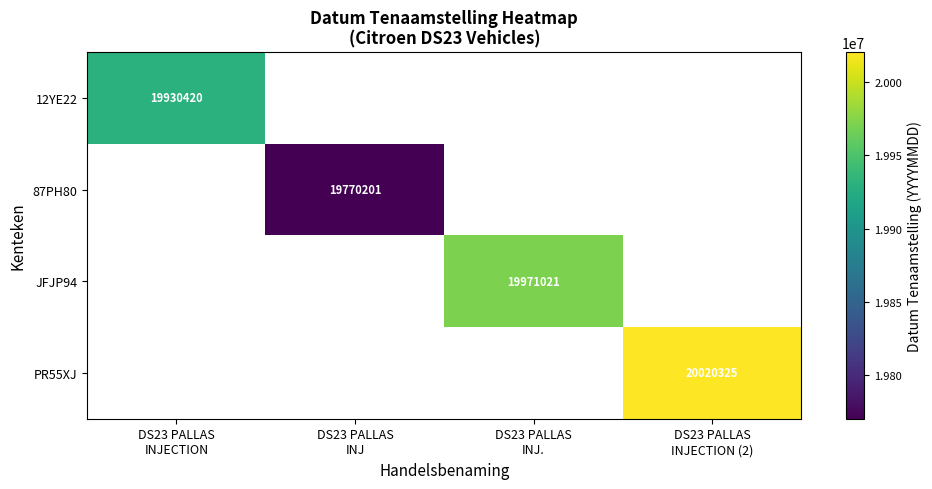

List the labels in order of 12YE22 value, largest first.

DS23 PALLAS INJECTION, DS23 PALLAS INJ, DS23 PALLAS INJ., DS23 PALLAS INJECTION (2)